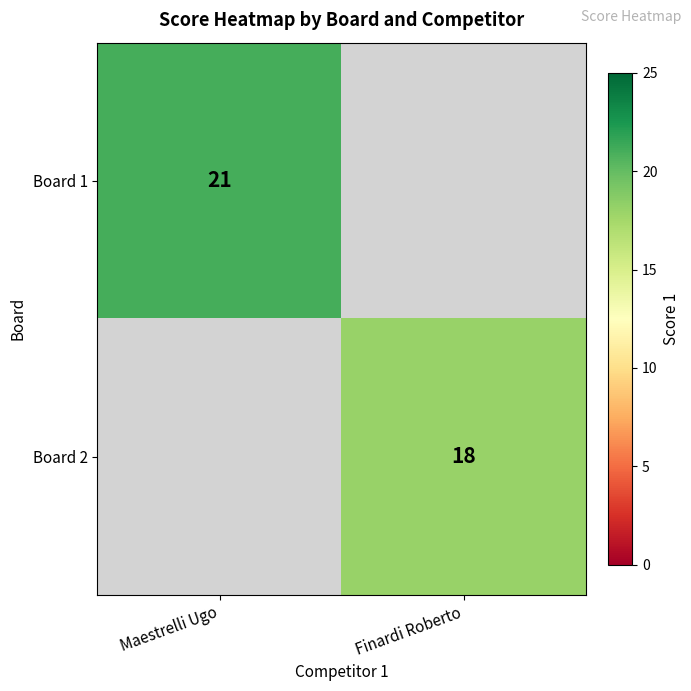

The value of Board 2 at Finardi Roberto is 18. True or false?

True